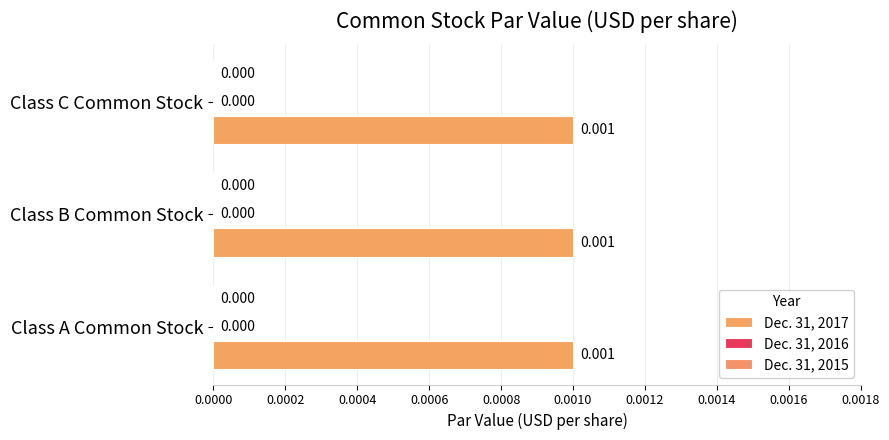

Are the bars grouped side by side (vs. stacked)?

Yes